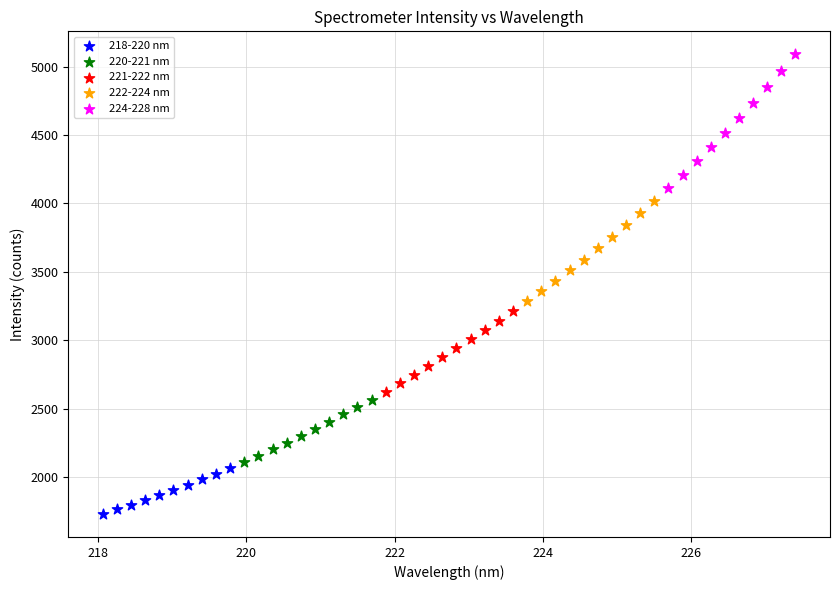

What are all the series names shown in the legend?

218-220 nm, 220-221 nm, 221-222 nm, 222-224 nm, 224-228 nm